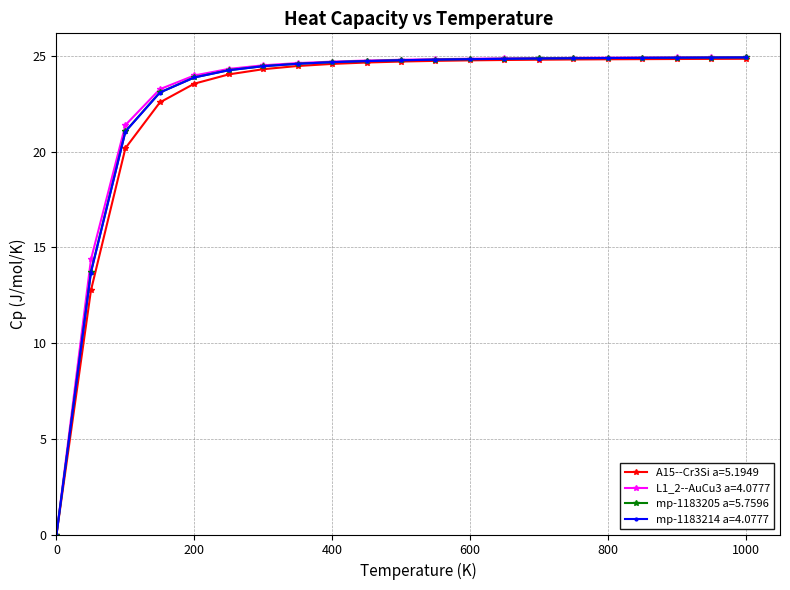

At how many categories does at least one series exceed 19?

19